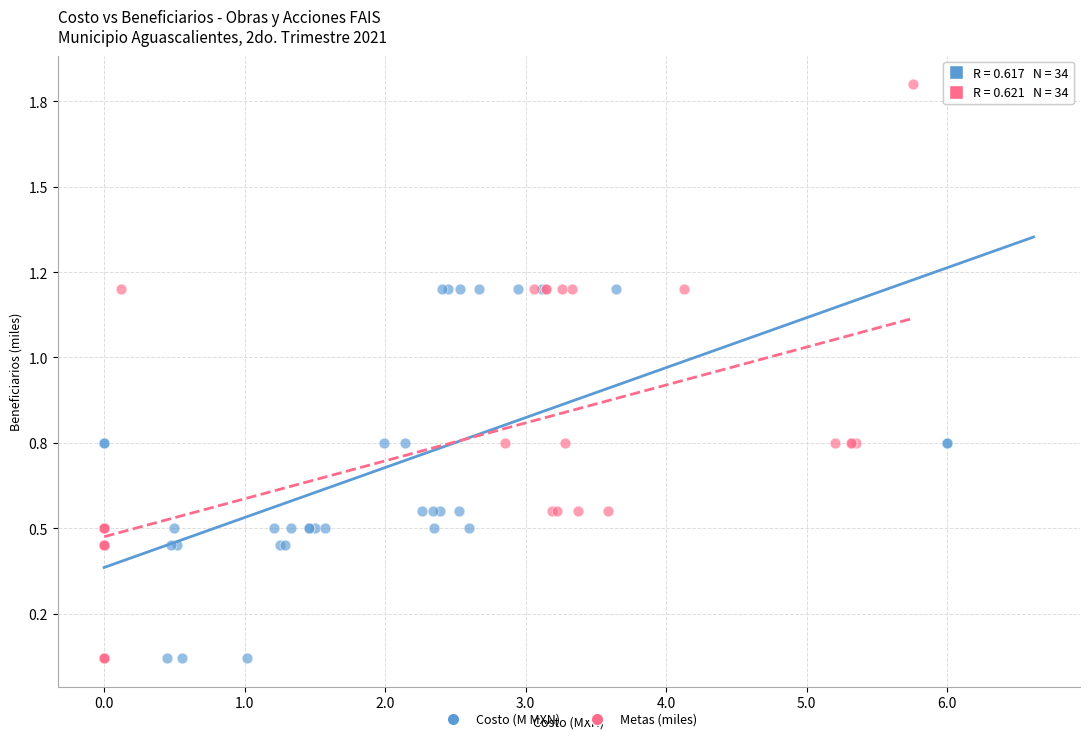

What are all the series names shown in the legend?

Costo (M MXN), Metas (miles)